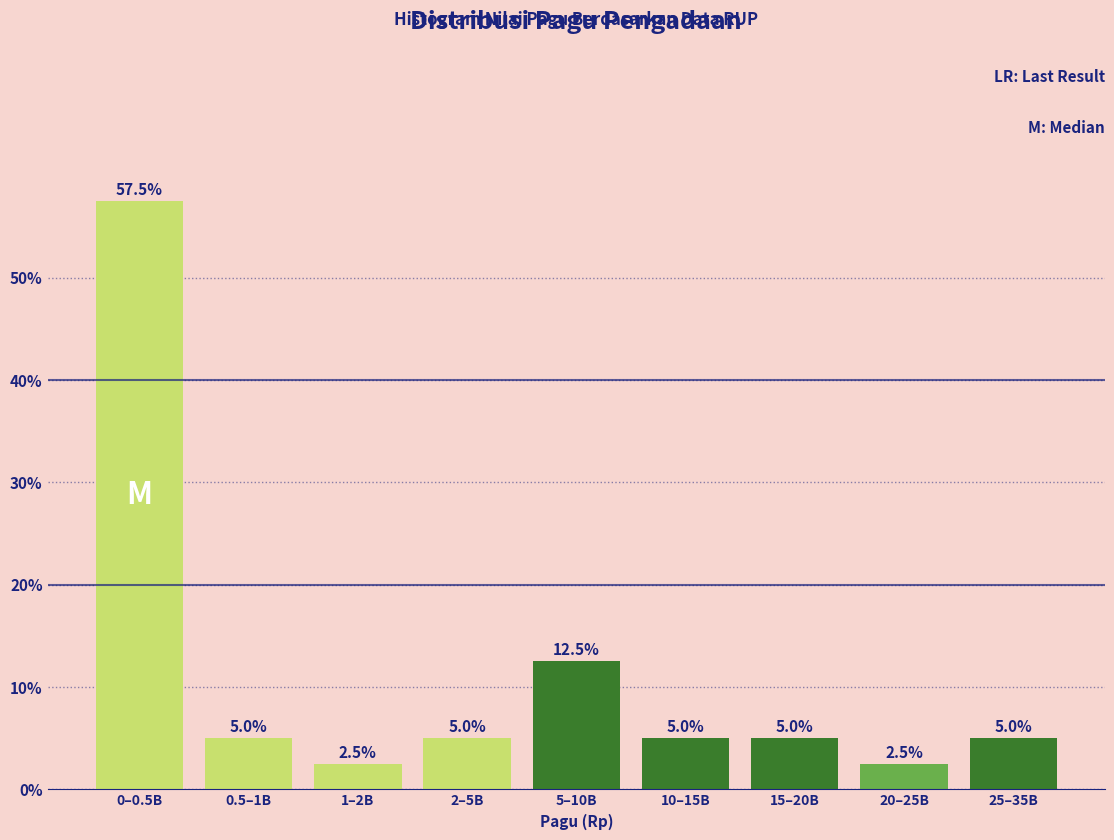

Reading right to left, transcribe all the data shown in this chart.

25–35B=5.0	20–25B=2.5	15–20B=5.0	10–15B=5.0	5–10B=12.5	2–5B=5.0	1–2B=2.5	0.5–1B=5.0	0–0.5B=57.5